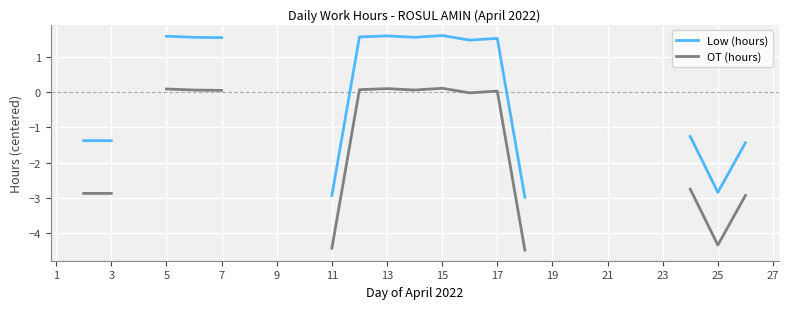

How many positive values does the OT (hours) series have?

9